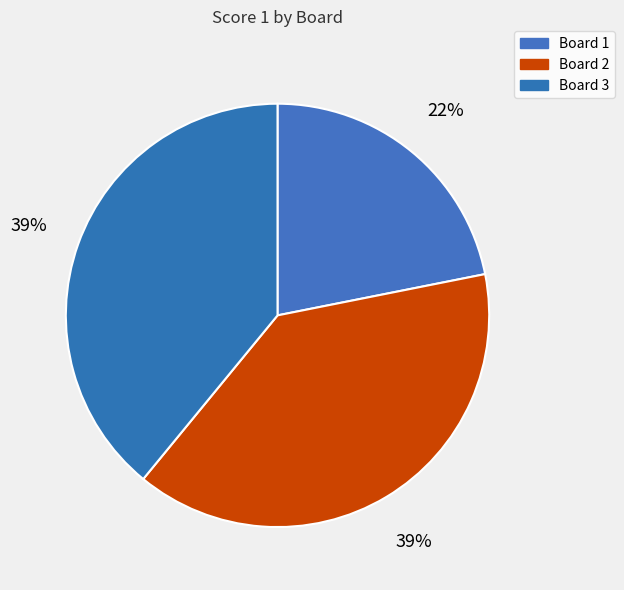

Is it true that Board 1 is 22% of the pie?

True